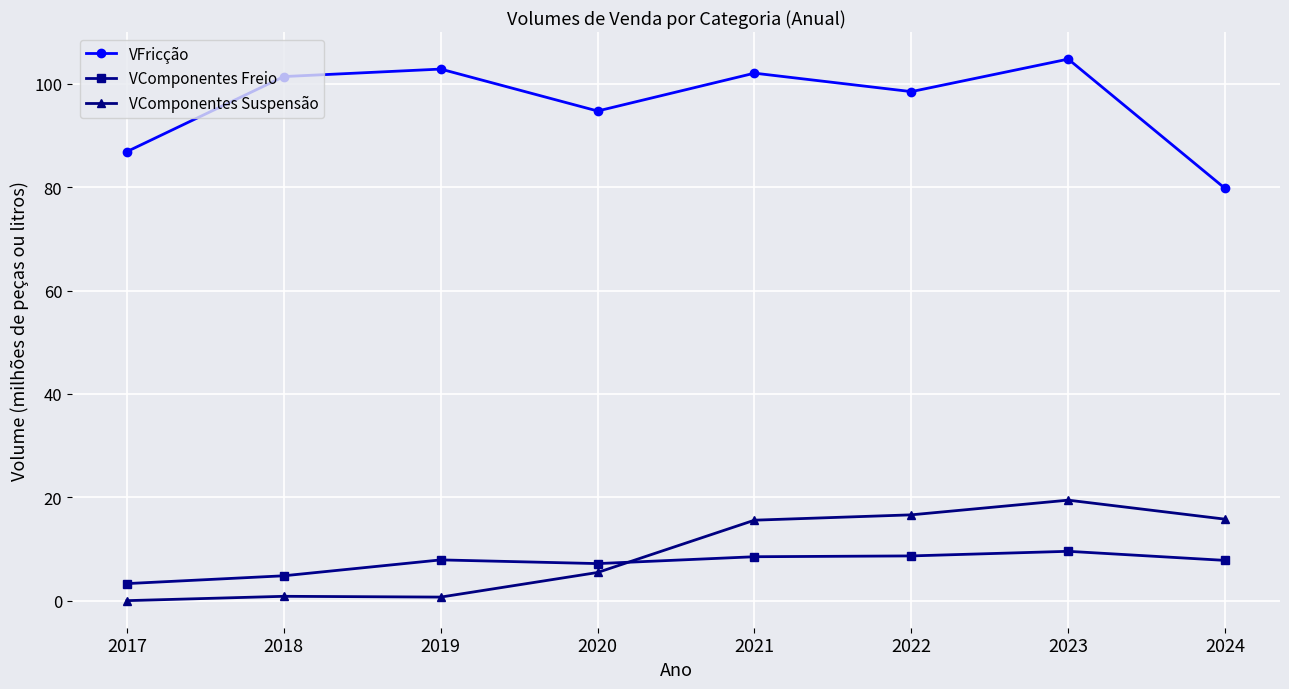

In VComponentes Freio, how many points are higher than both neighbors (excluding endpoints)?

2